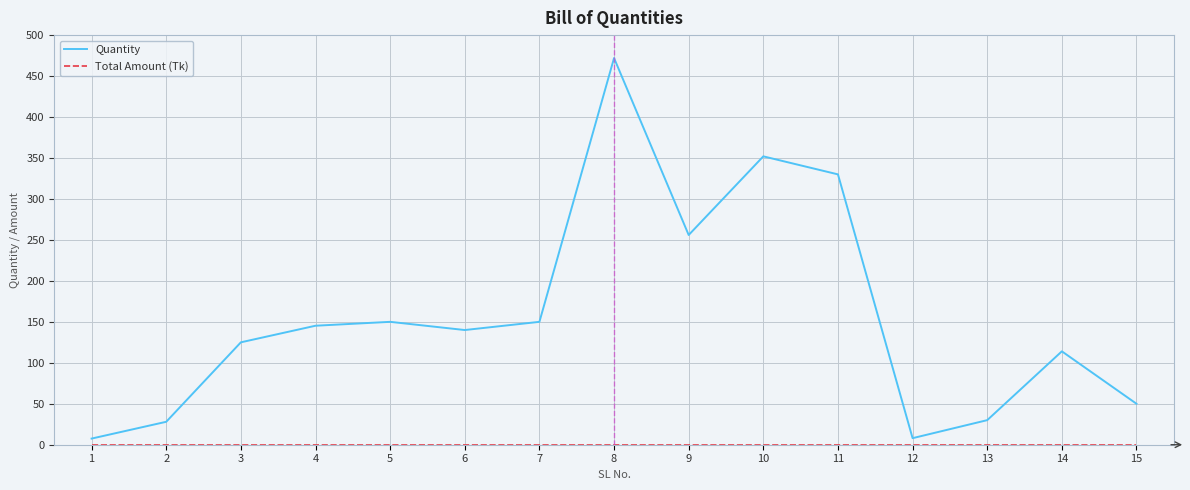

How many series are shown in this chart?

2